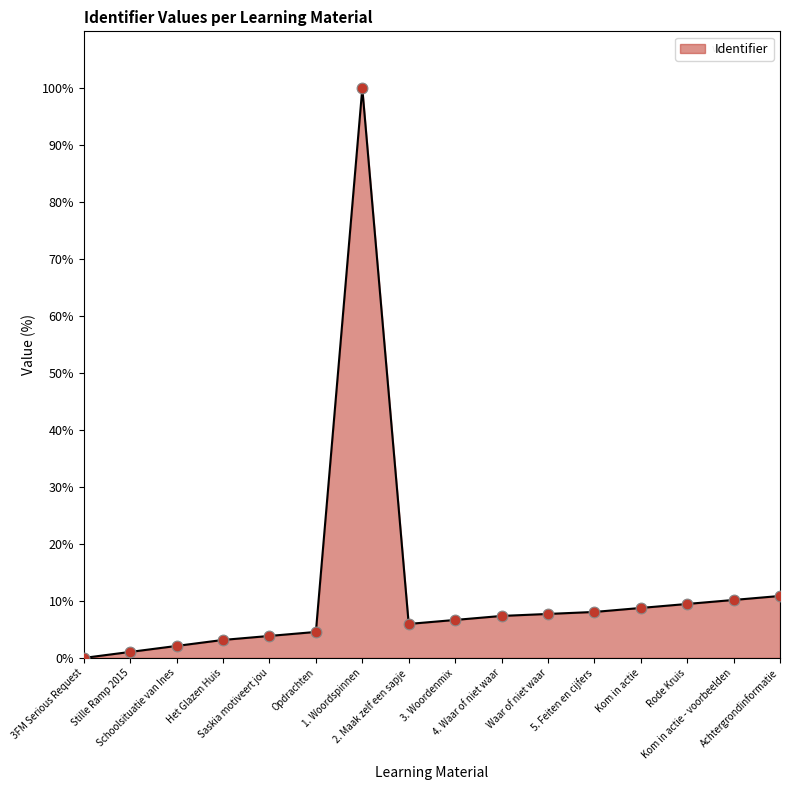

Which has a higher value, Saskia motiveert jou or 4. Waar of niet waar?

4. Waar of niet waar